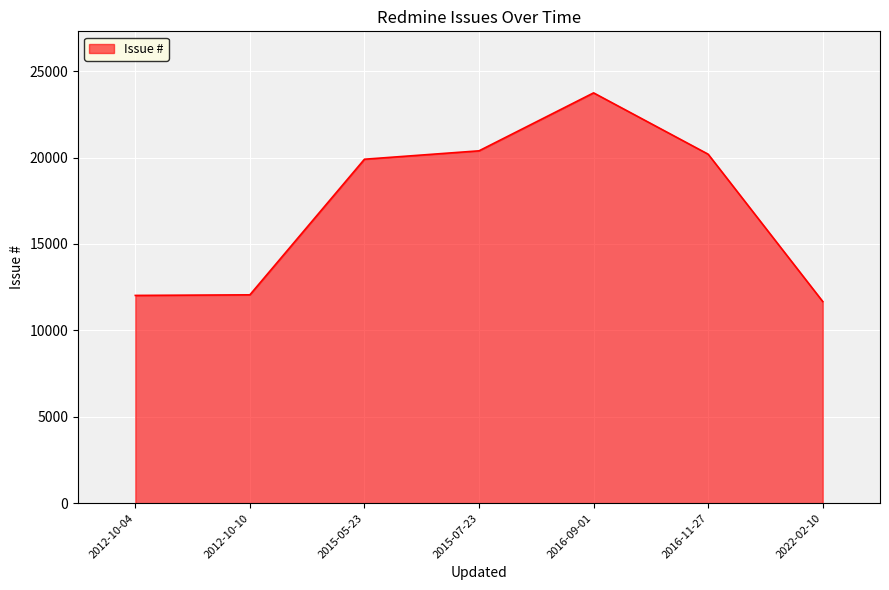

Approximately how many times larger is the value at 2016-09-01 compared to 2015-07-23?

1.2